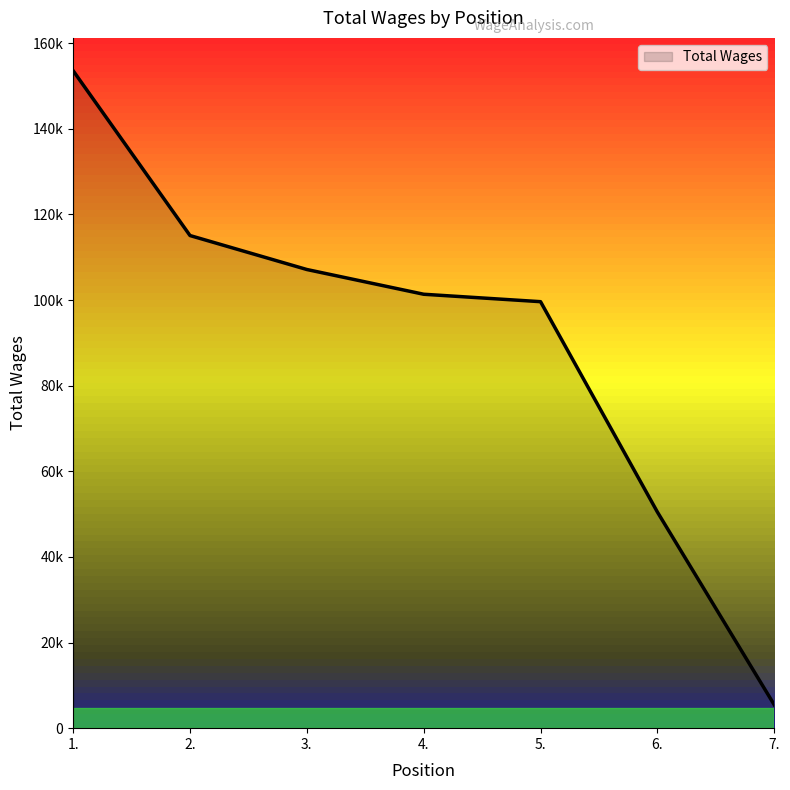

Which has a higher value, 5. or 2.?

2.